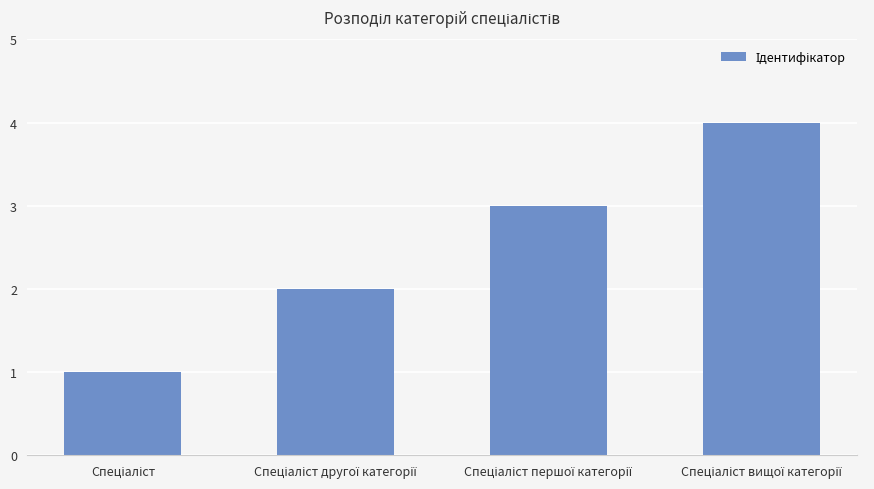

Does the chart contain stacked bars?

No